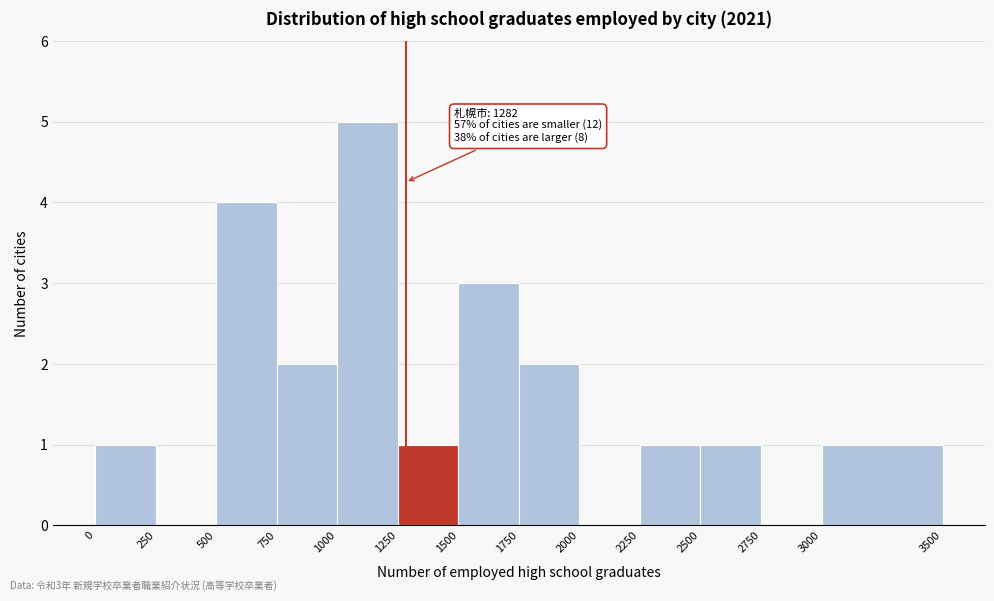

Which range on the x-axis has the tallest bar?

1000 to 1250